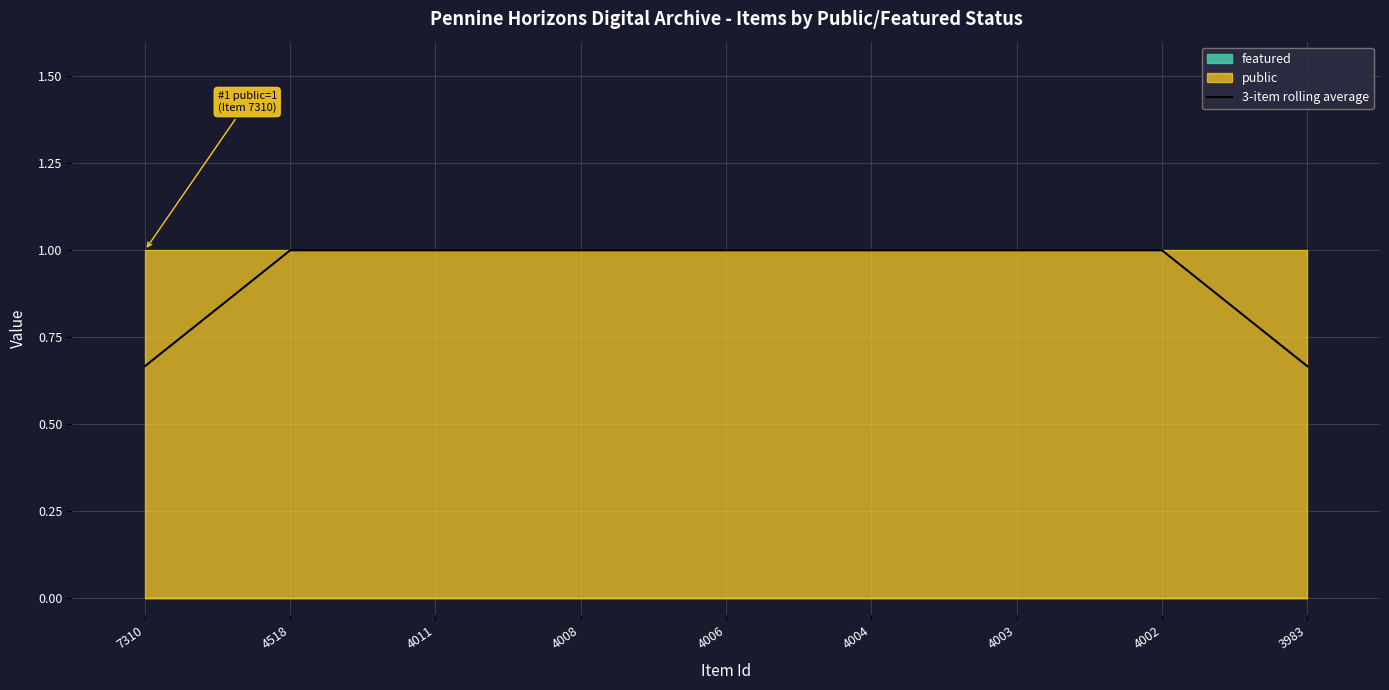

What is the value of the 5th point from the left?

1.0